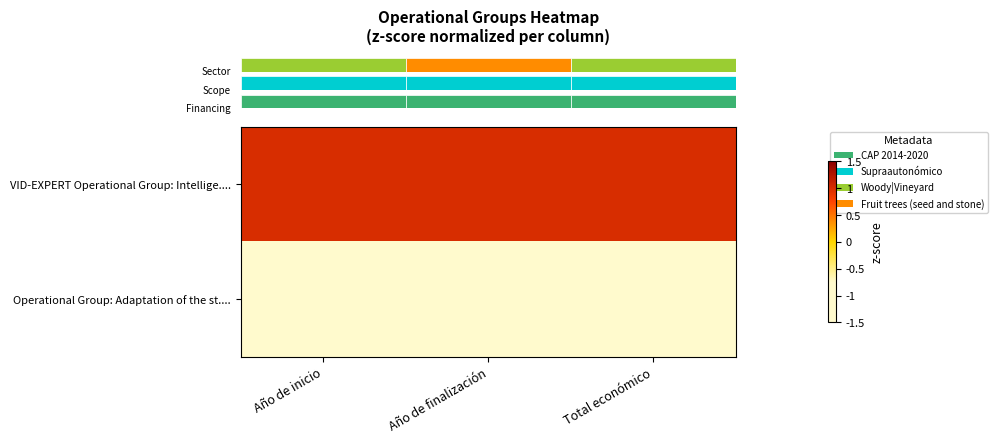

How many series are shown in this chart?

2